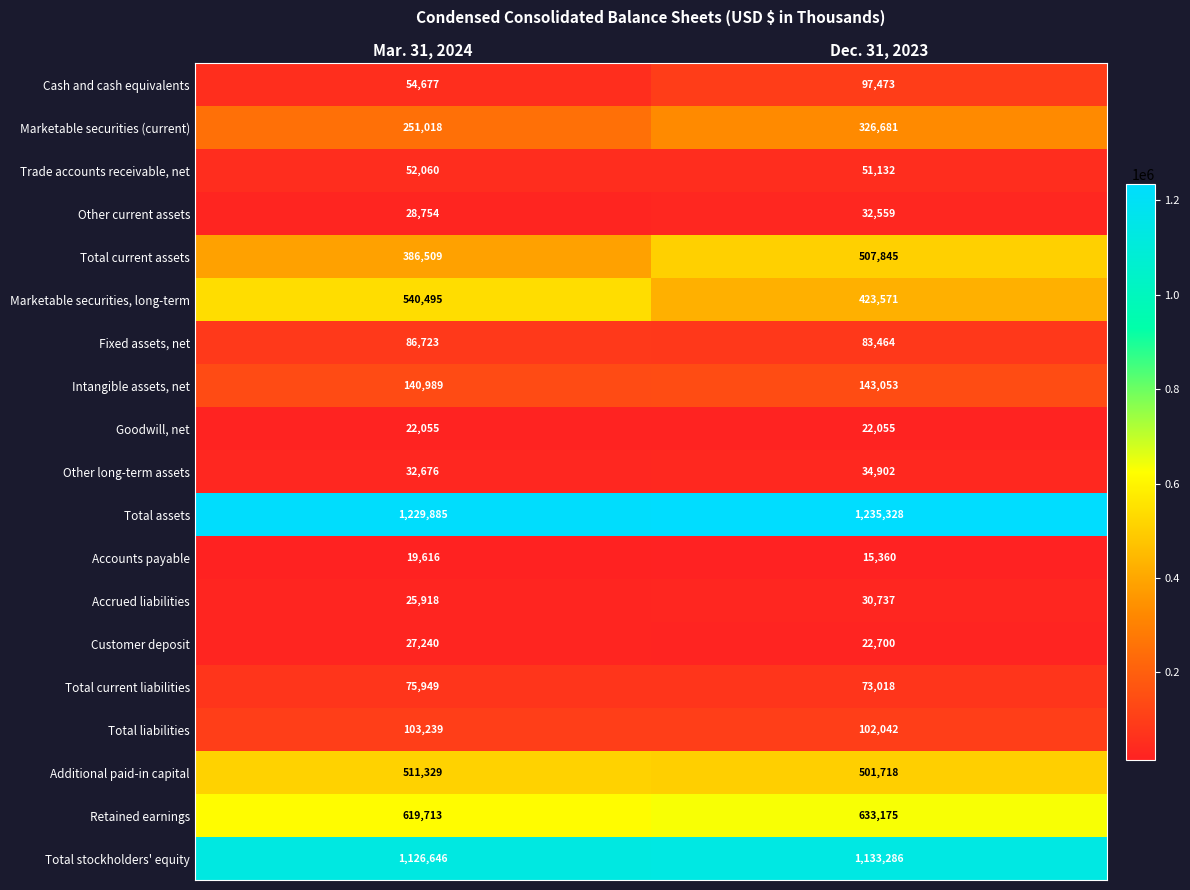

The Retained earnings series shows 619713 at Mar. 31, 2024. True or false?

True